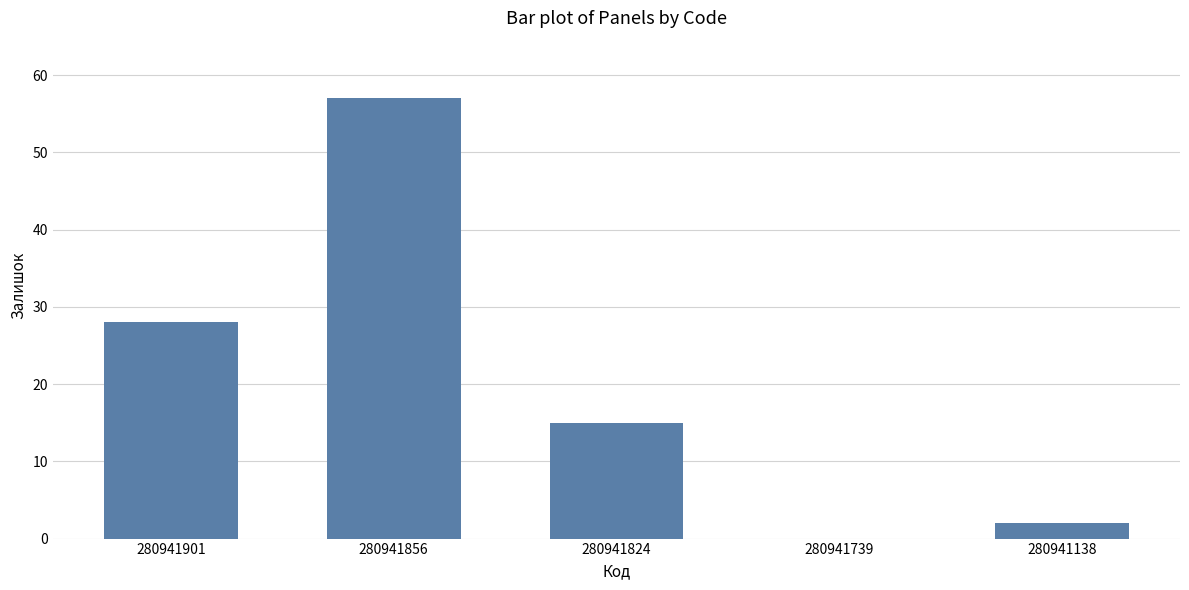

Are the bars horizontal?

No